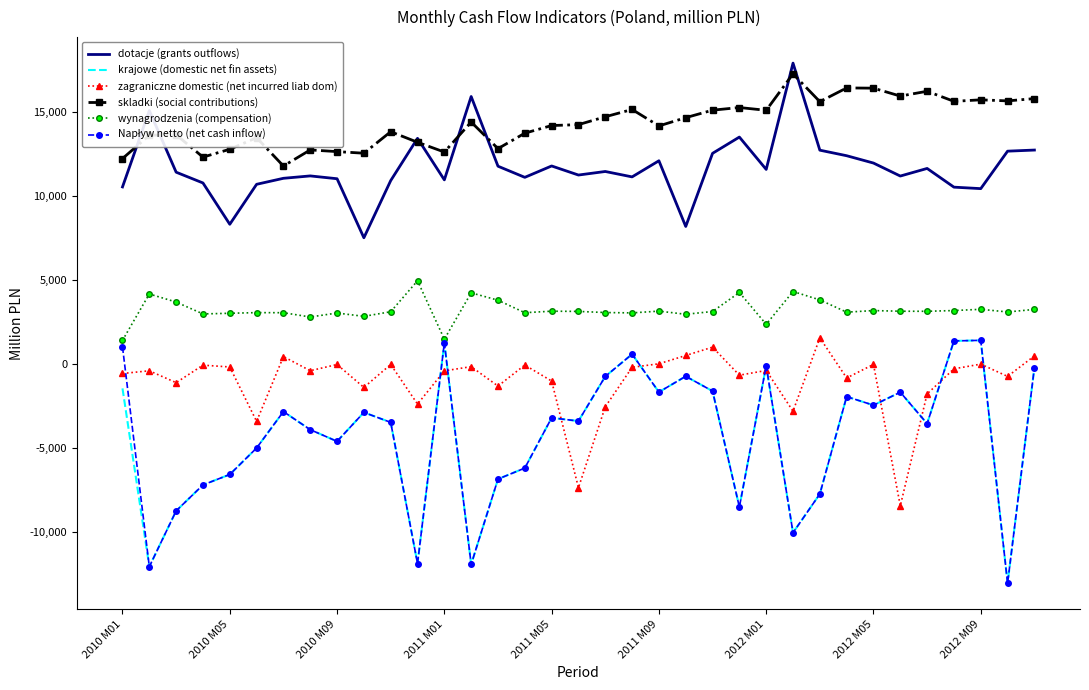

What is the difference between the maximum and minimum values in the skladki (social contributions) series?

5479